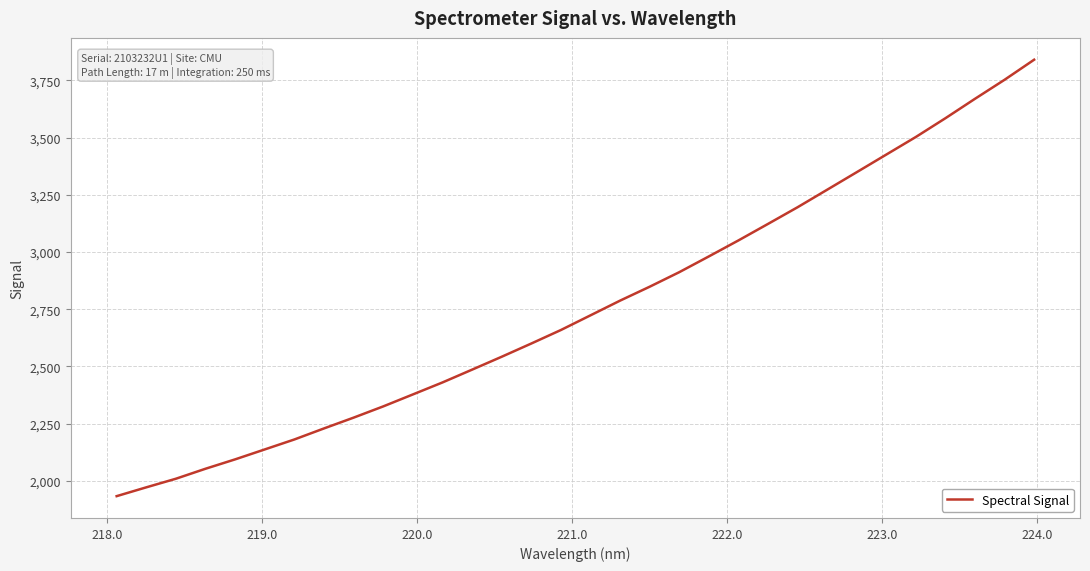

What is the minimum value shown in the chart?

1932.8